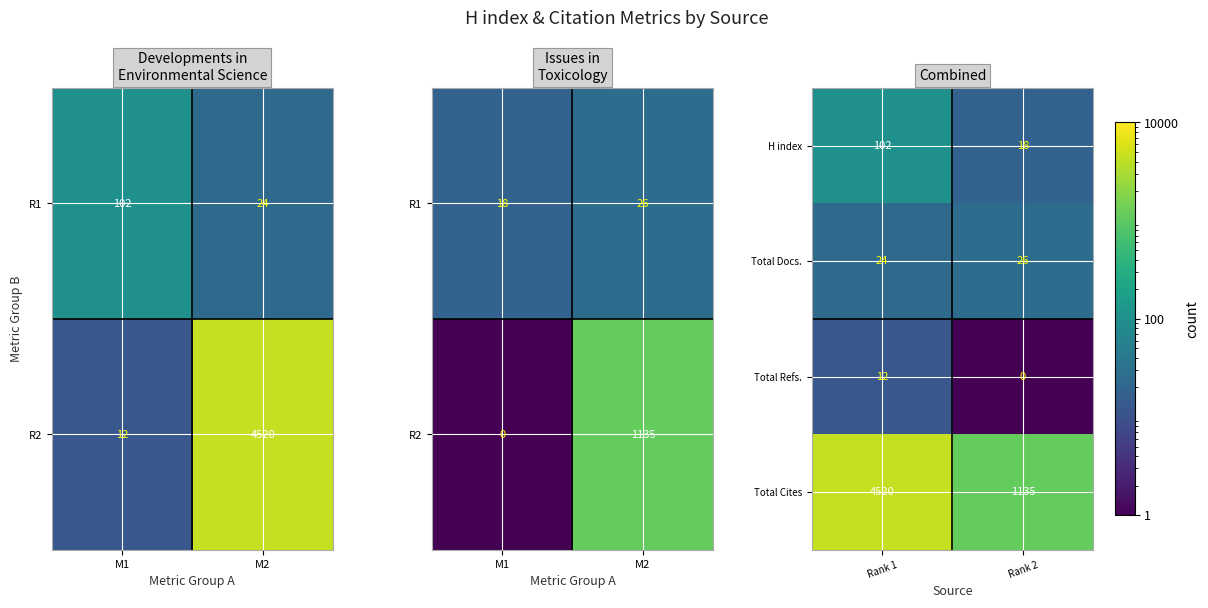

What is the average value of the Total Refs. series?

6